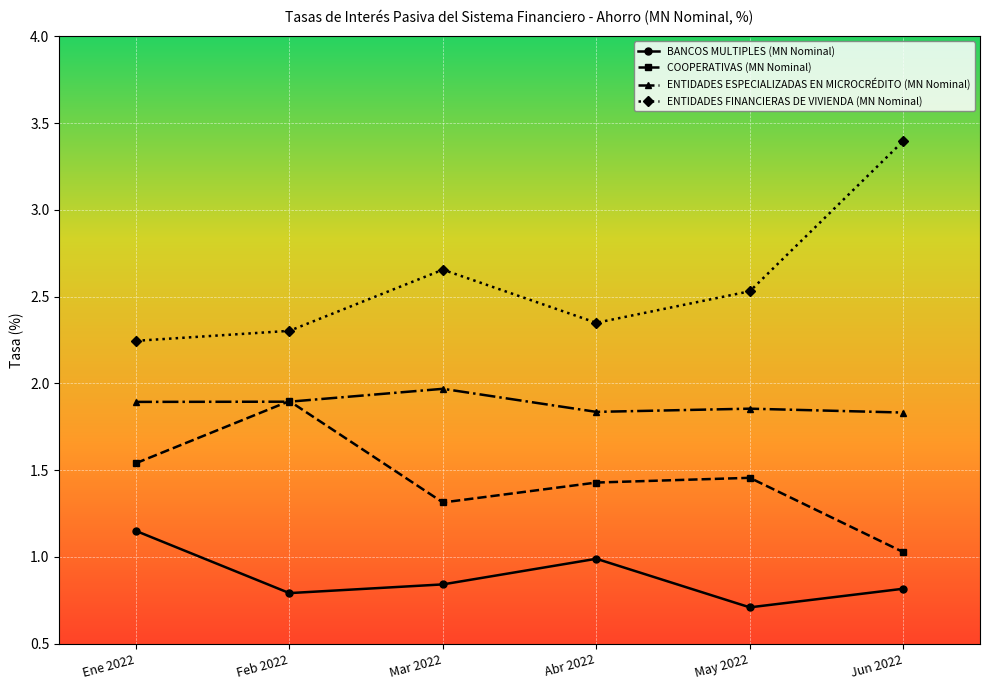

List the series in order of their overall mean, highest first.

ENTIDADES FINANCIERAS DE VIVIENDA (MN Nominal), ENTIDADES ESPECIALIZADAS EN MICROCRÉDITO (MN Nominal), COOPERATIVAS (MN Nominal), BANCOS MULTIPLES (MN Nominal)